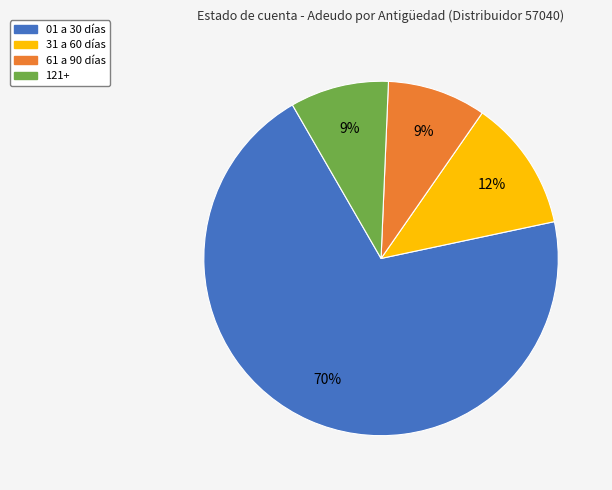

Is there any slice that represents more than half of the pie?

Yes